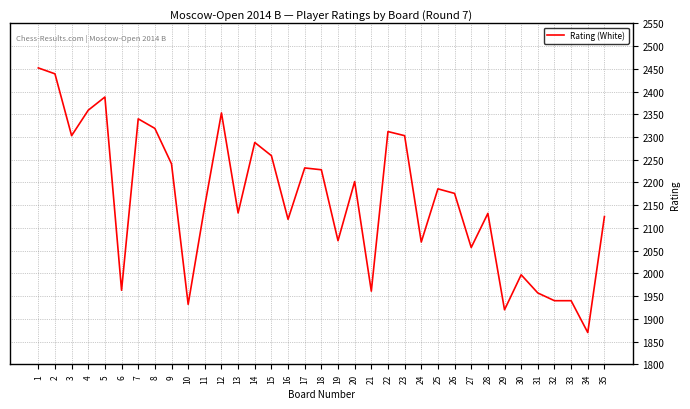

Is it true that the value at 28 is 2926?

False